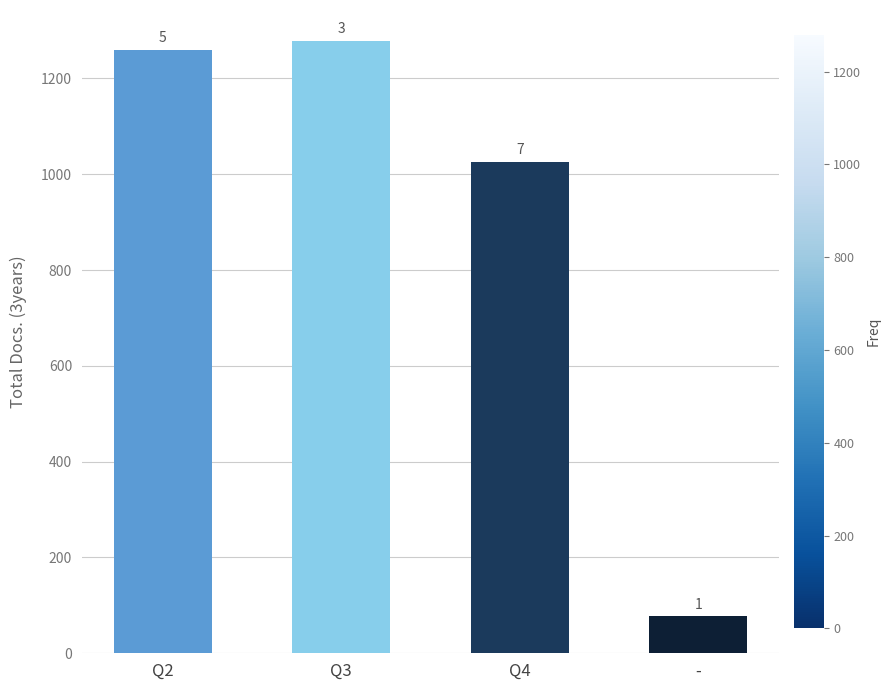

Reading left to right, transcribe all the data shown in this chart.

1260	1279	1026	77